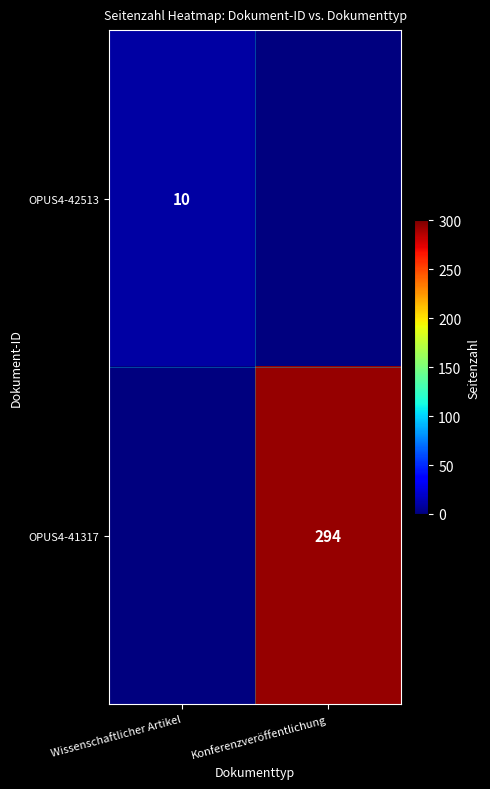

Is it true that OPUS4-41317 equals 294 at Konferenzveröffentlichung?

True